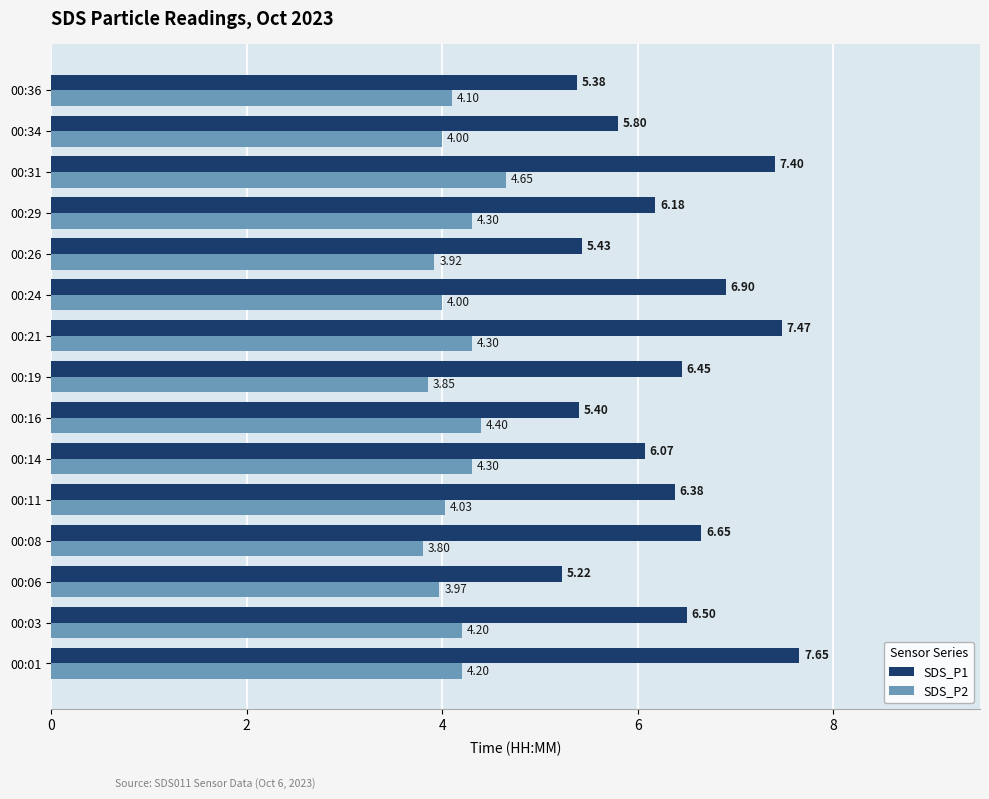

Rank the series by their maximum value, from highest to lowest.

SDS_P1, SDS_P2